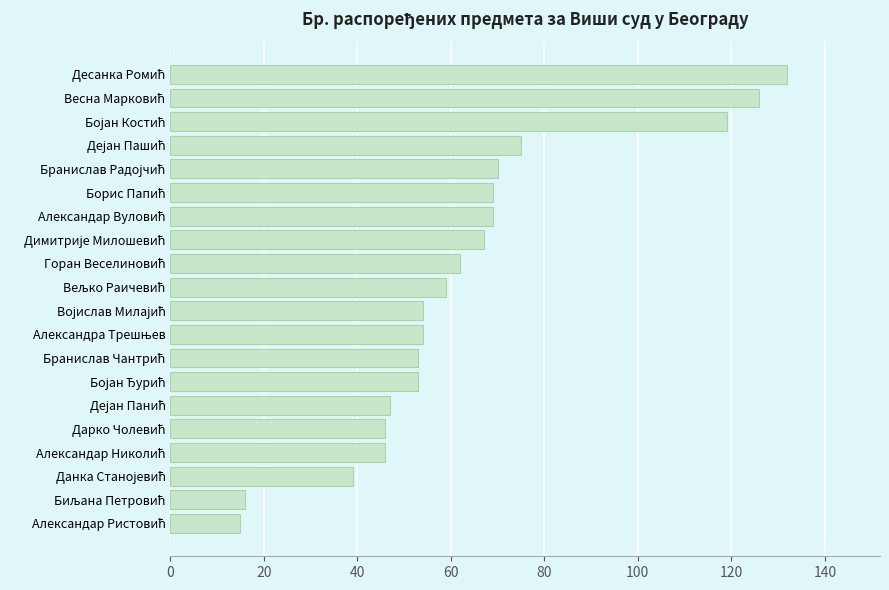

What is the smallest value displayed?

15